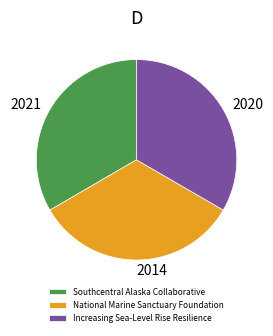

Does Southcentral Alaska Collaborative account for over 50% of the chart?

No